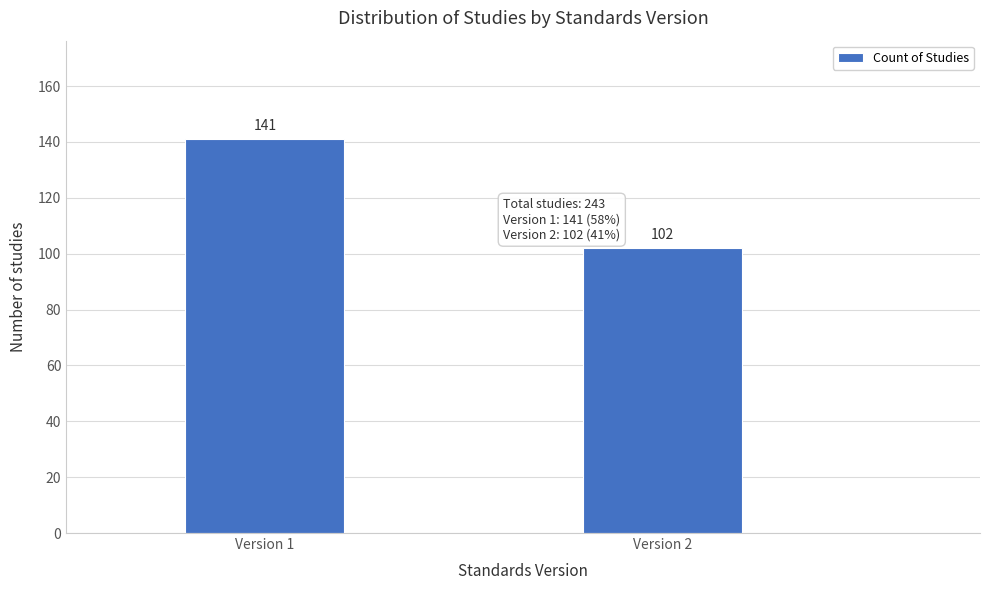

Reading left to right, extract all data points from this chart.

141	102